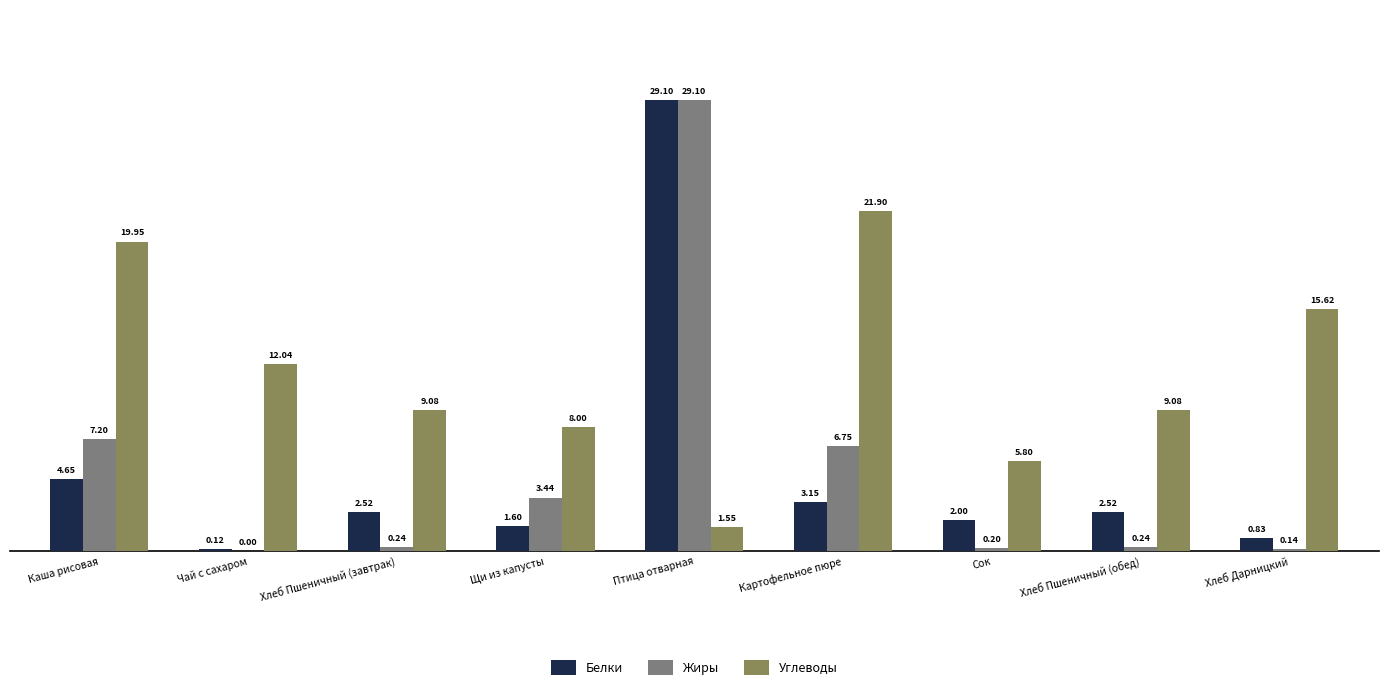

Between Каша рисовая and Картофельное пюре, which series saw the biggest shift?

Углеводы